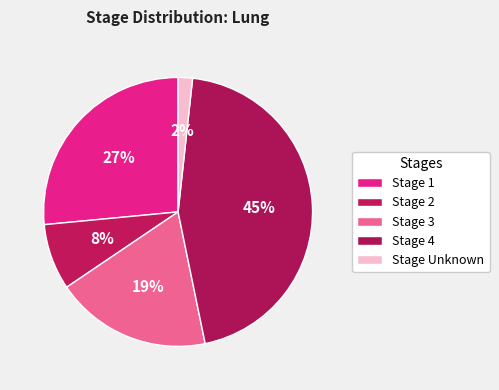

What is the change in value from Stage 2 to Stage 3?

+10.8